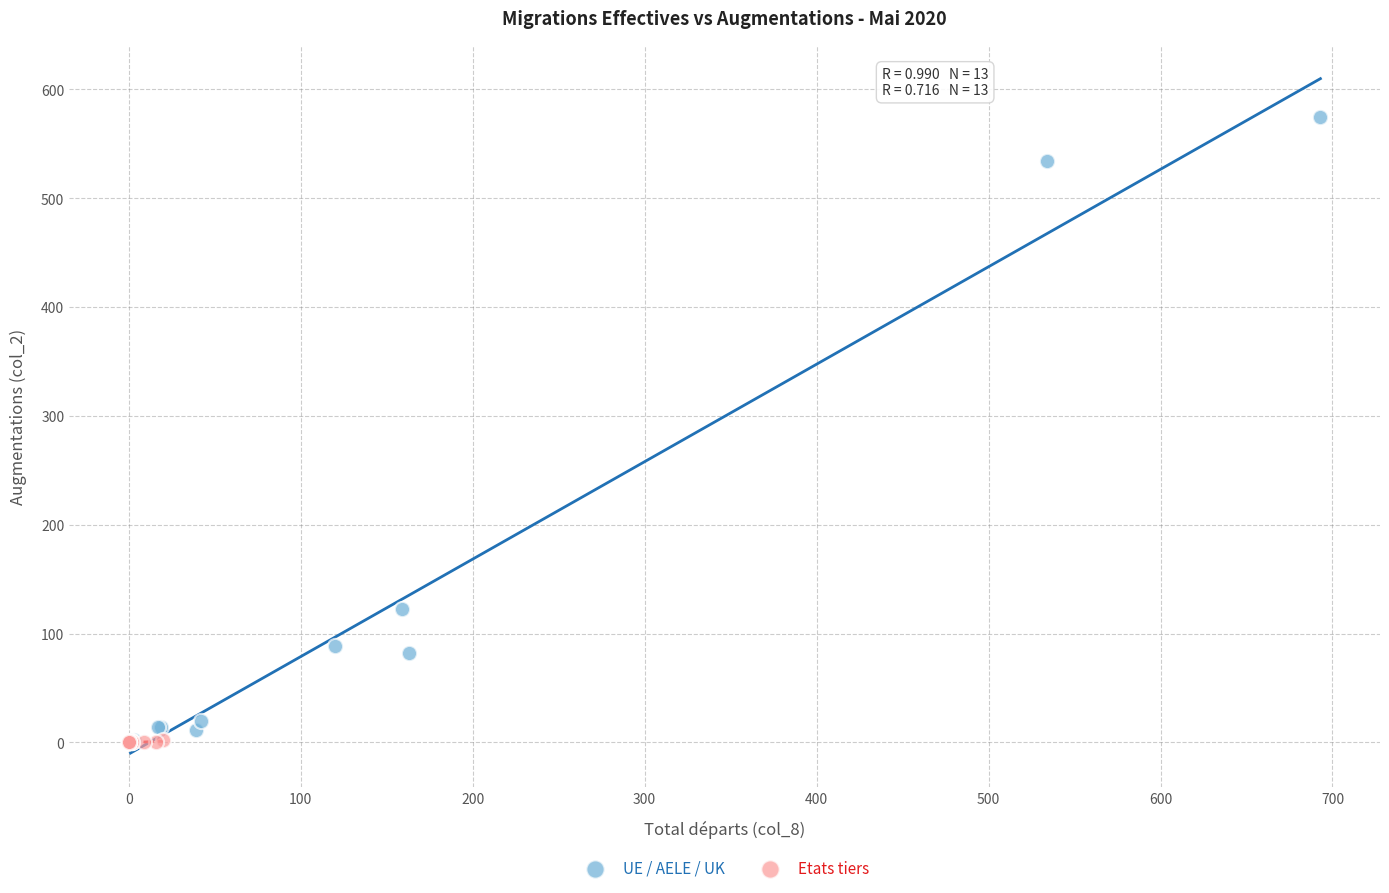

Which series contains the highest Y value?

UE / AELE / UK